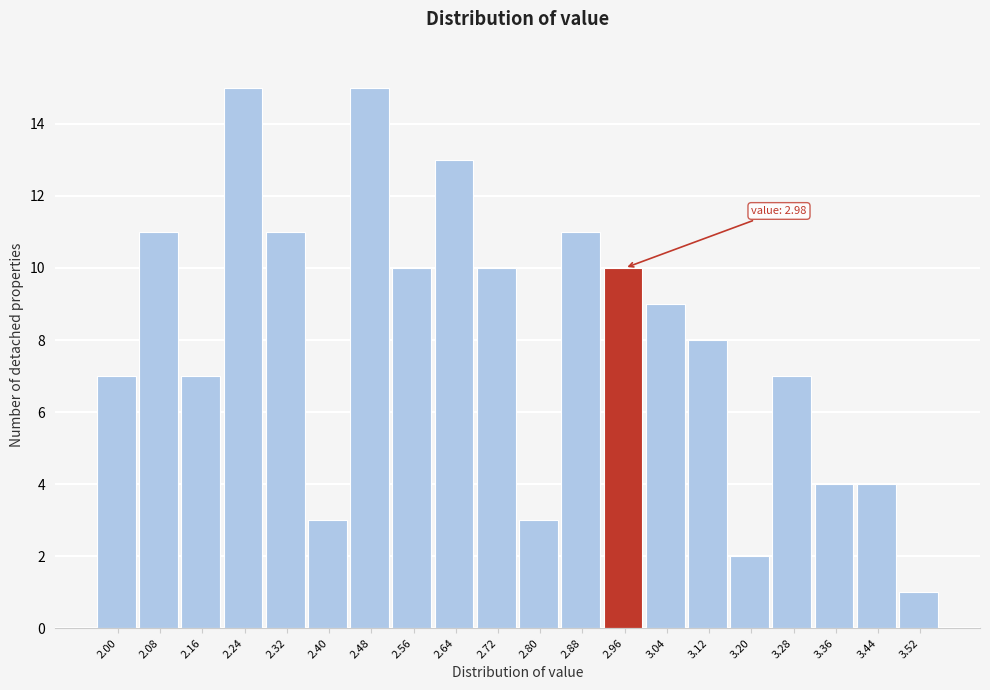

Reading left to right, what are all the values shown in this chart?

2.00=7	2.08=11	2.16=7	2.24=15	2.32=11	2.40=3	2.48=15	2.56=10	2.64=13	2.72=10	2.80=3	2.88=11	2.96=10	3.04=9	3.12=8	3.20=2	3.28=7	3.36=4	3.44=4	3.52=1